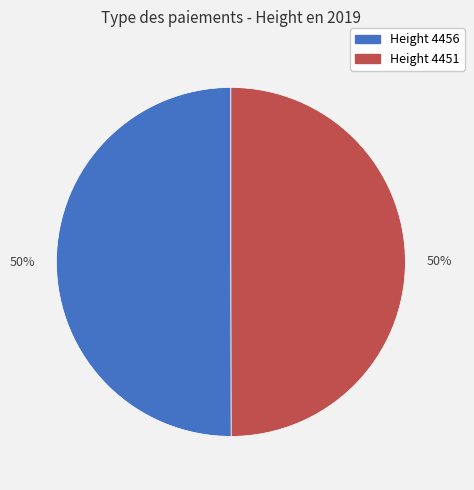

Is it true that Height 4456 is 50% of the pie?

True